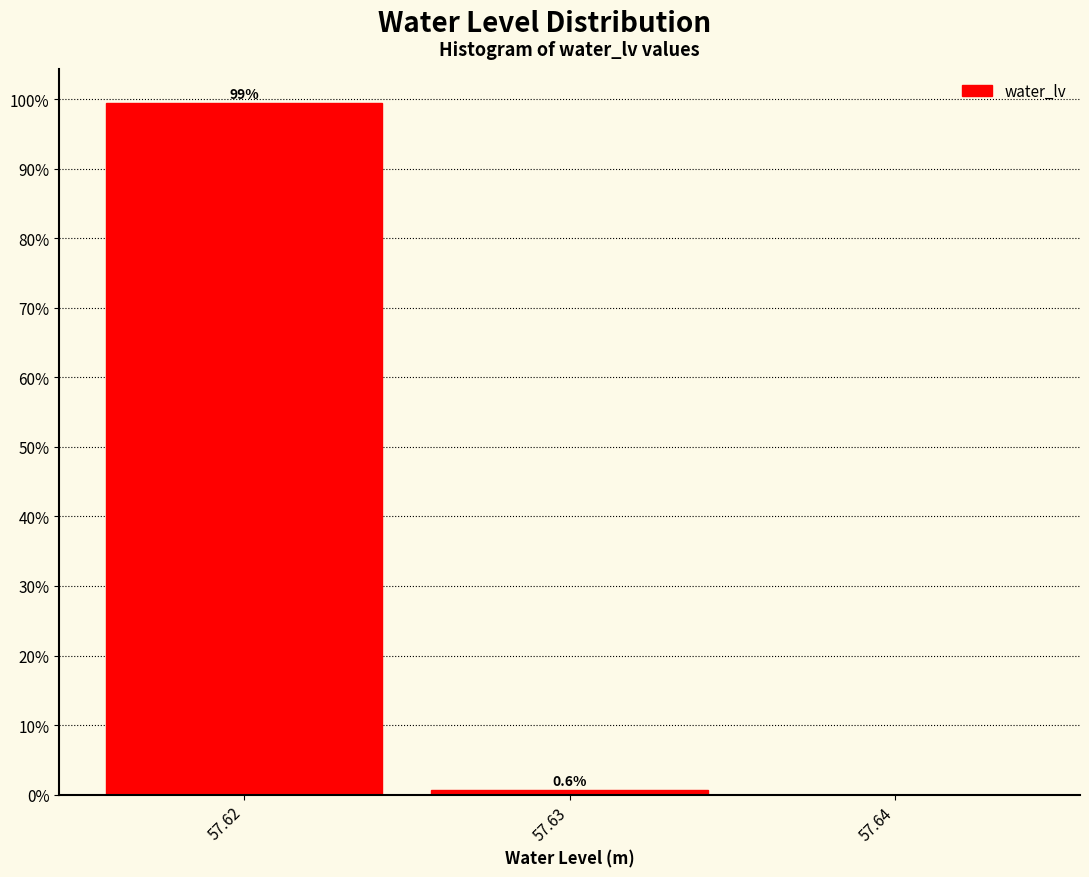

Over which range of the x-axis is the bar tallest?

57.615 to 57.625